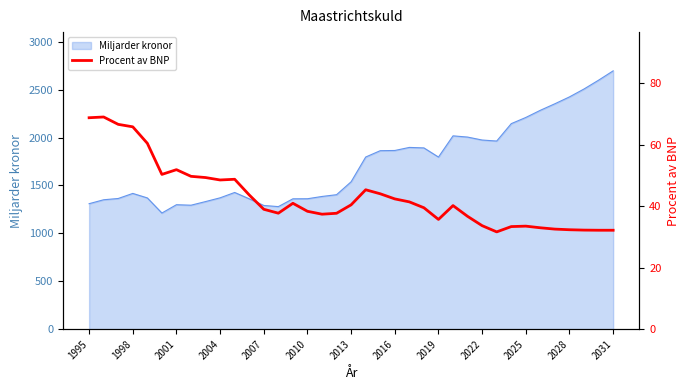

What is the change in value from 17 to 31?

-4.7